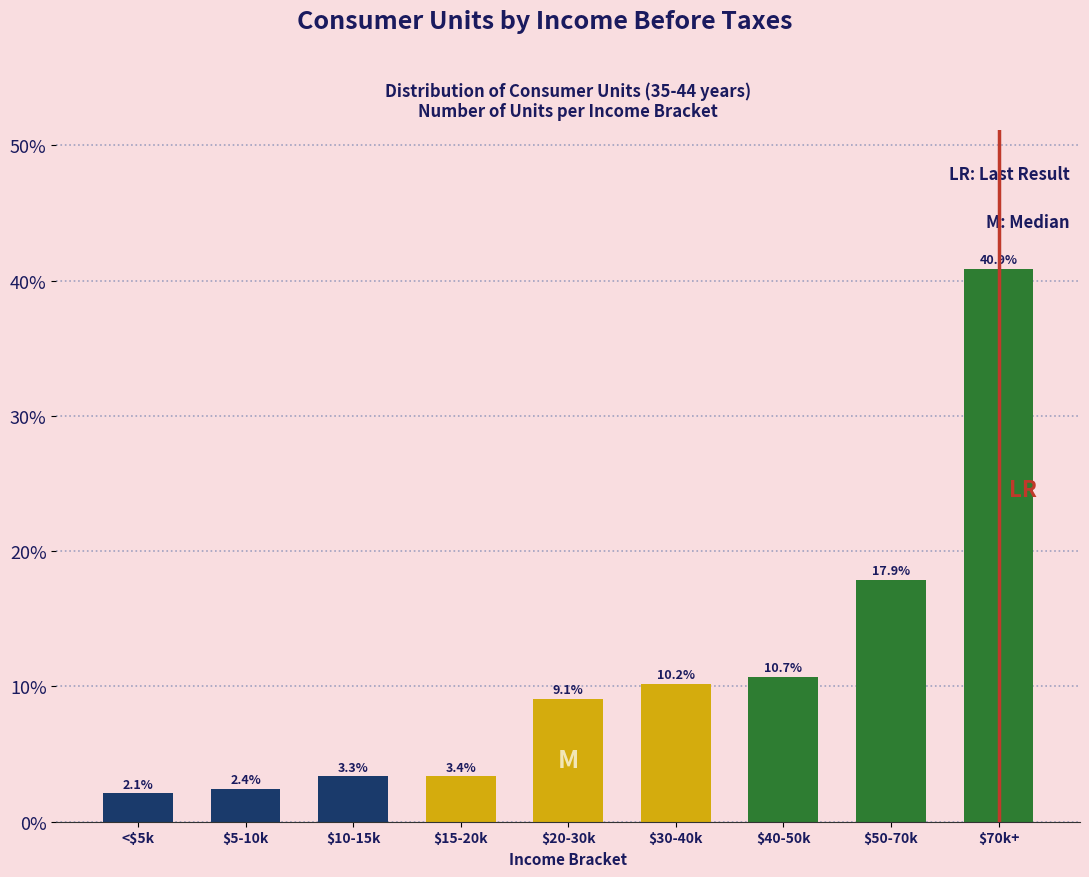

Reading right to left, what are all the values shown in this chart?

40.9	17.9	10.7	10.2	9.1	3.4	3.3	2.4	2.1